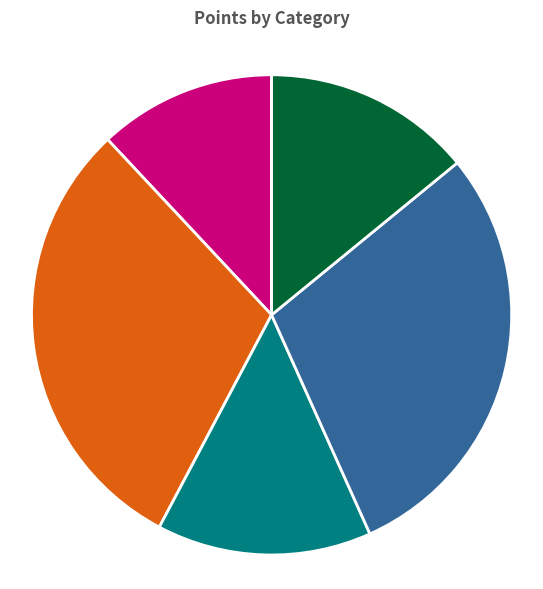

Is there a majority slice in this chart?

No